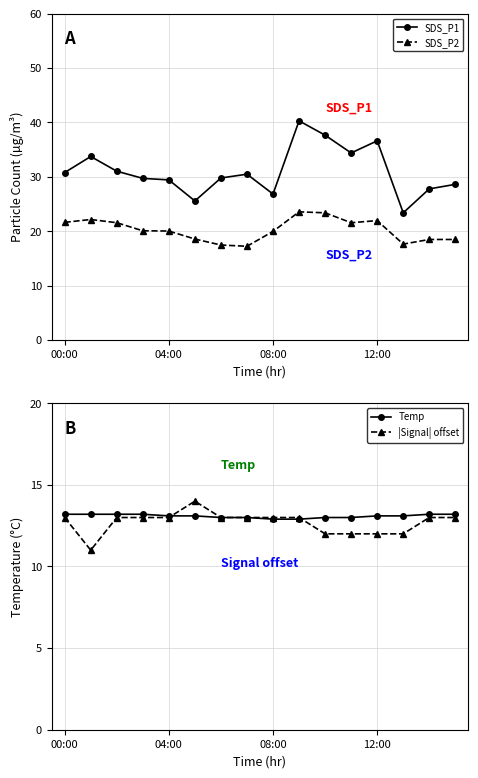

What is the maximum value shown in the chart?

40.3